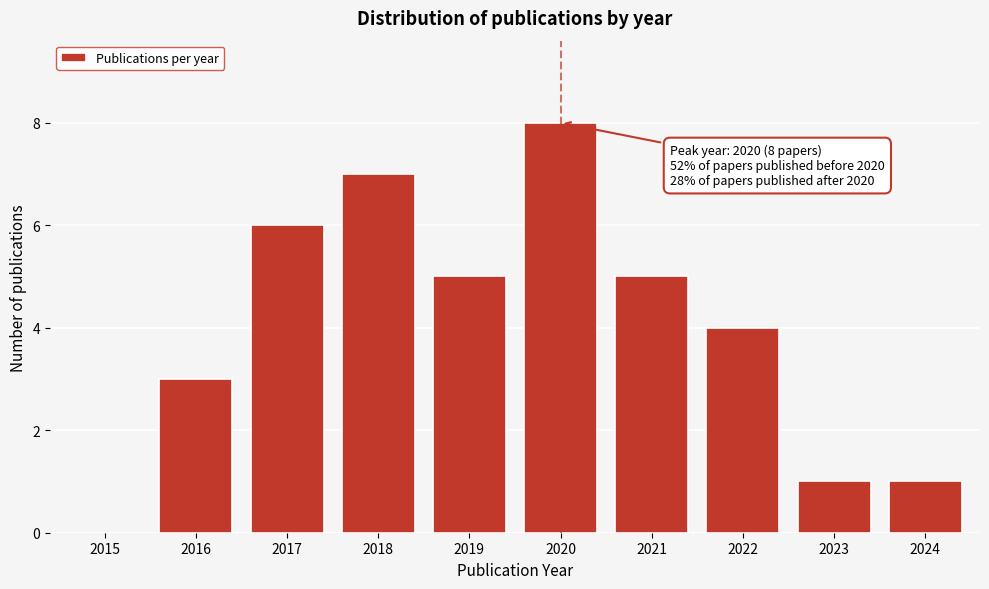

Reading right to left, list all the values displayed in this chart.

2024=1	2023=1	2022=4	2021=5	2020=8	2019=5	2018=7	2017=6	2016=3	2015=0